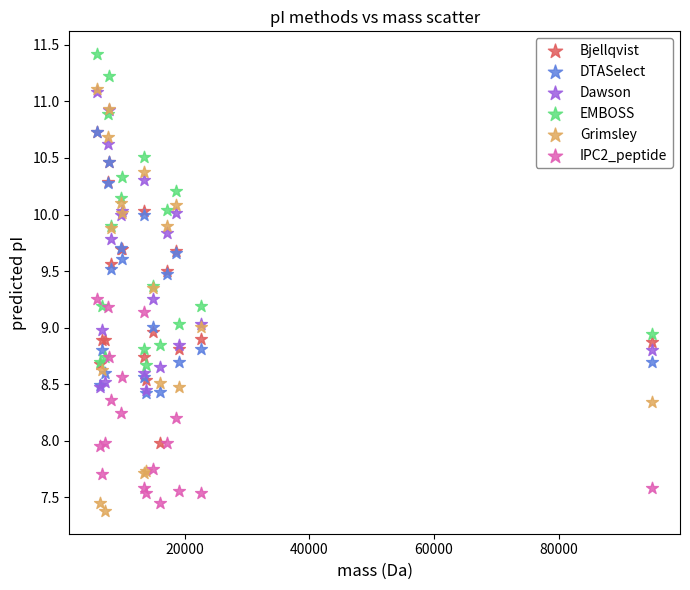

Which series reaches the minimum Y coordinate?

Grimsley